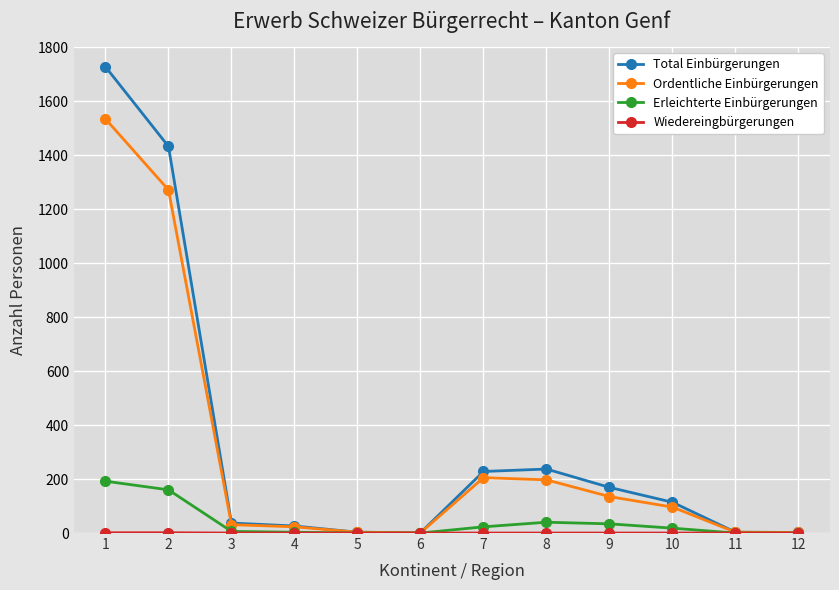

True or false: Ordentliche Einbürgerungen has more than 2 interior local peaks.

False